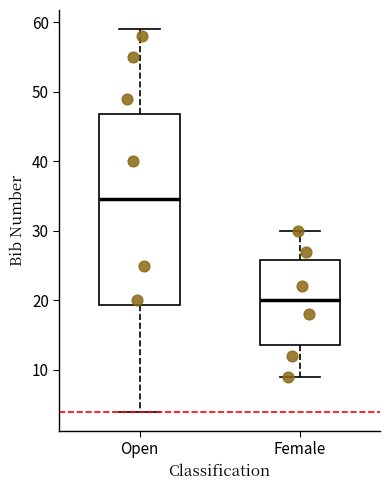

Where does the median line of the box for Female sit on the y-axis? The values are not printed on the chart, so give them approximately, as read against the axis.

20